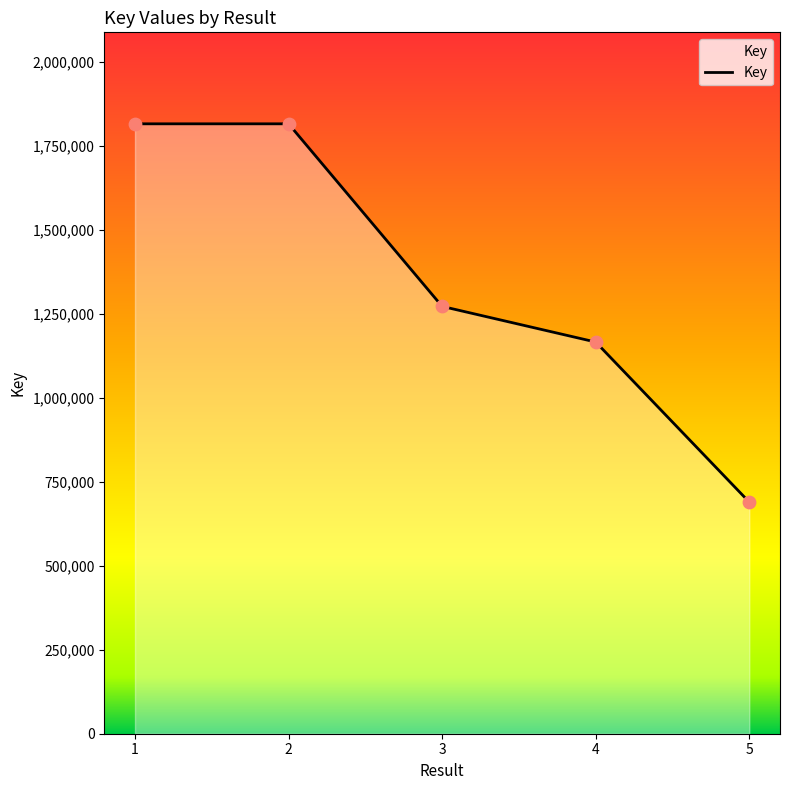

Between 4 and 1, which is larger?

1